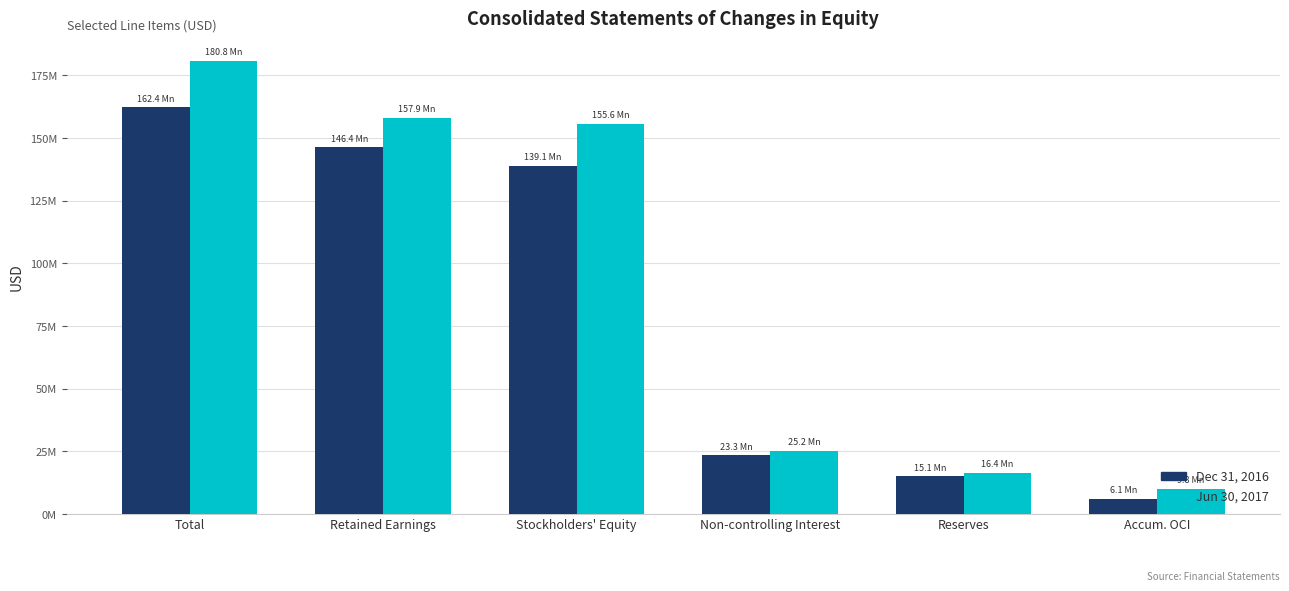

Are the bars horizontal?

No